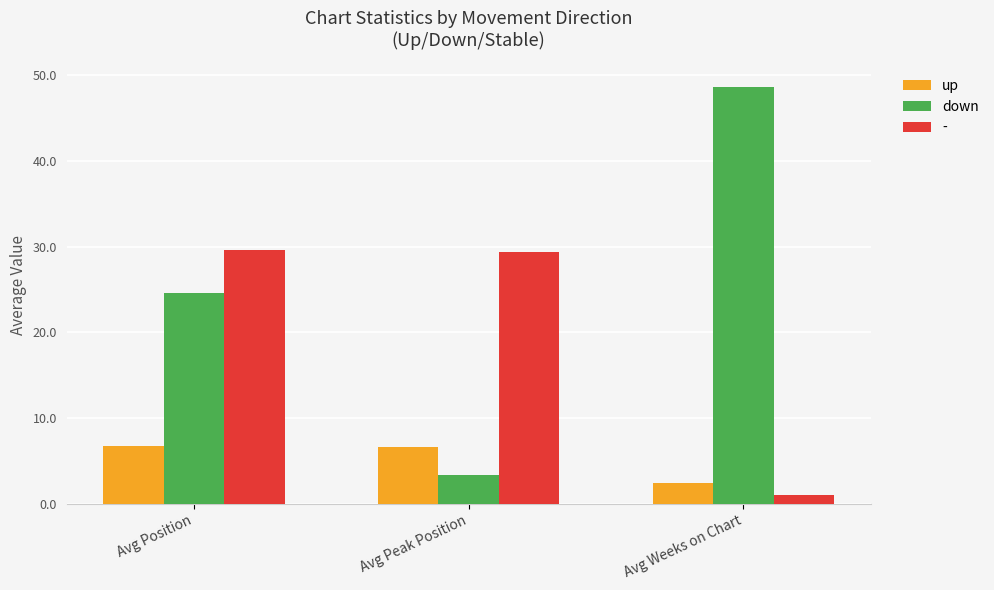

True or false: down has a value of 21.4 at Avg Weeks on Chart.

False